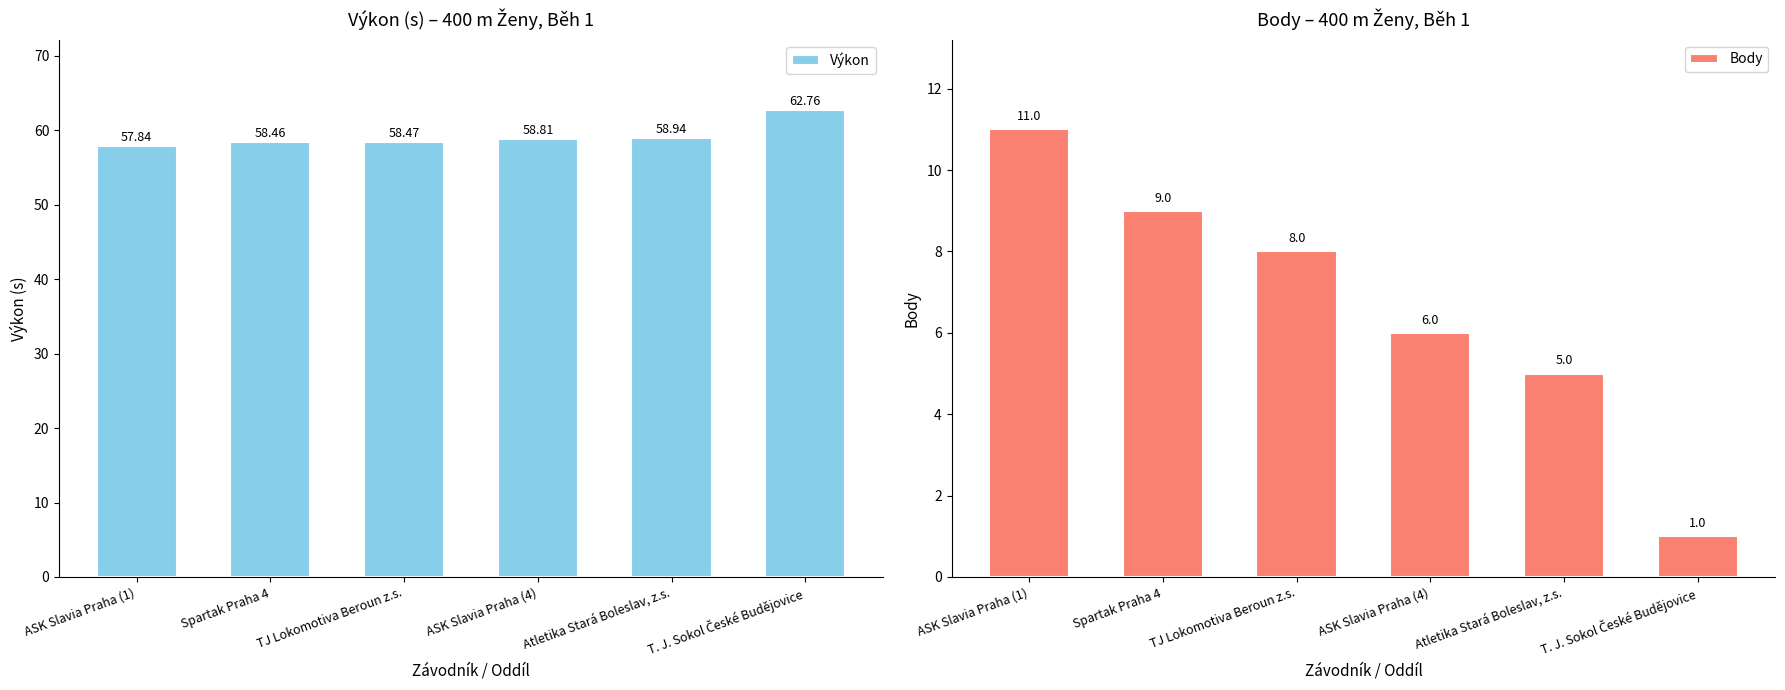

What is the difference between the highest and lowest values at ASK Slavia Praha (1)?

46.8